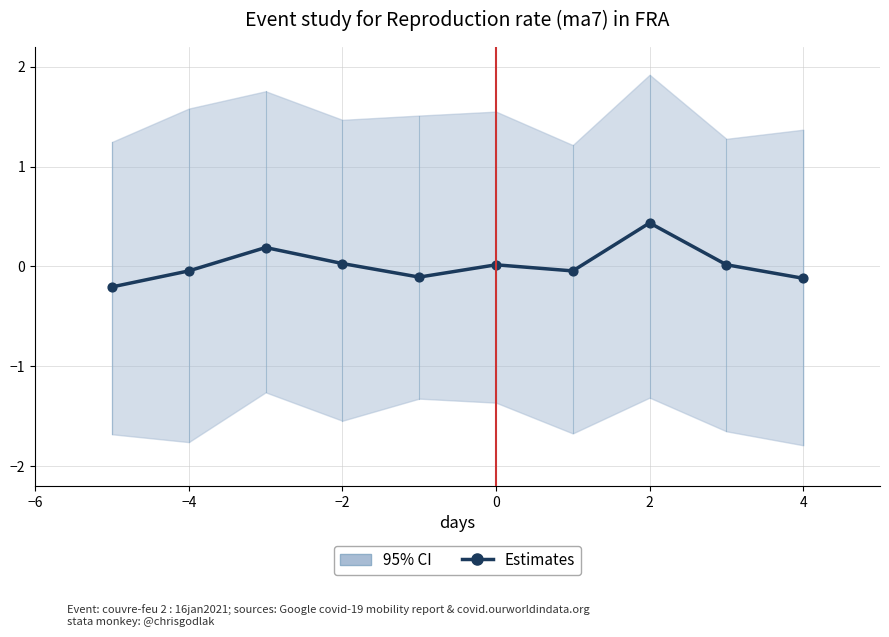

Between 9 and −6, which is larger?

9